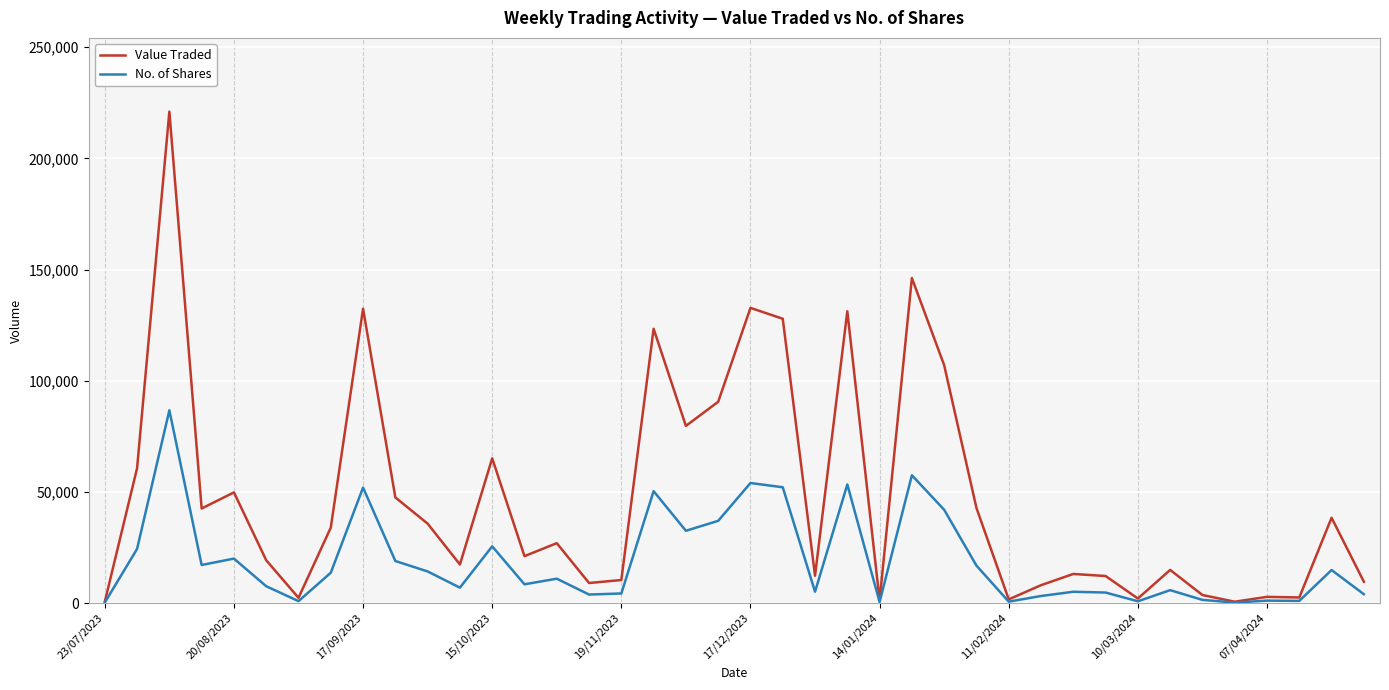

Which series has the widest spread of values?

Value Traded